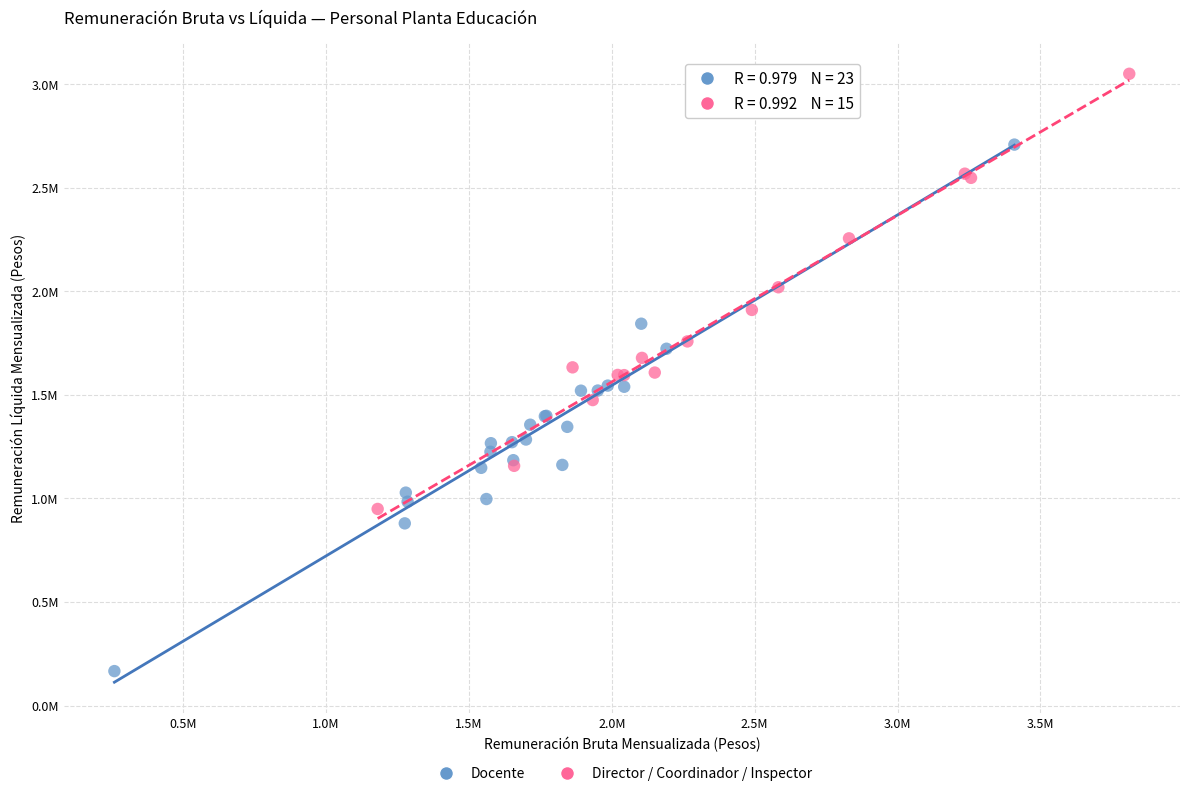

Which series contains the highest Y value?

Director / Coordinador / Inspector